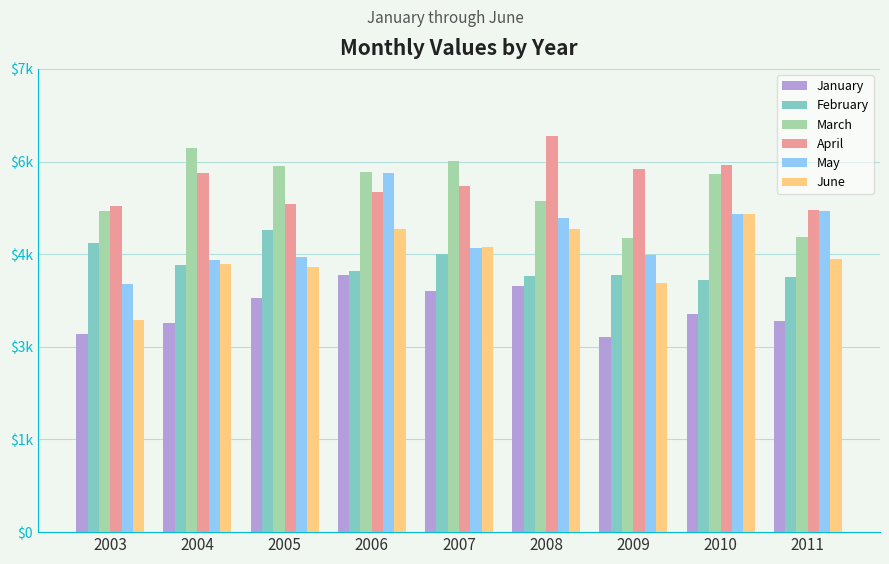

What is the difference between the second highest and minimum values in the March series?

1239